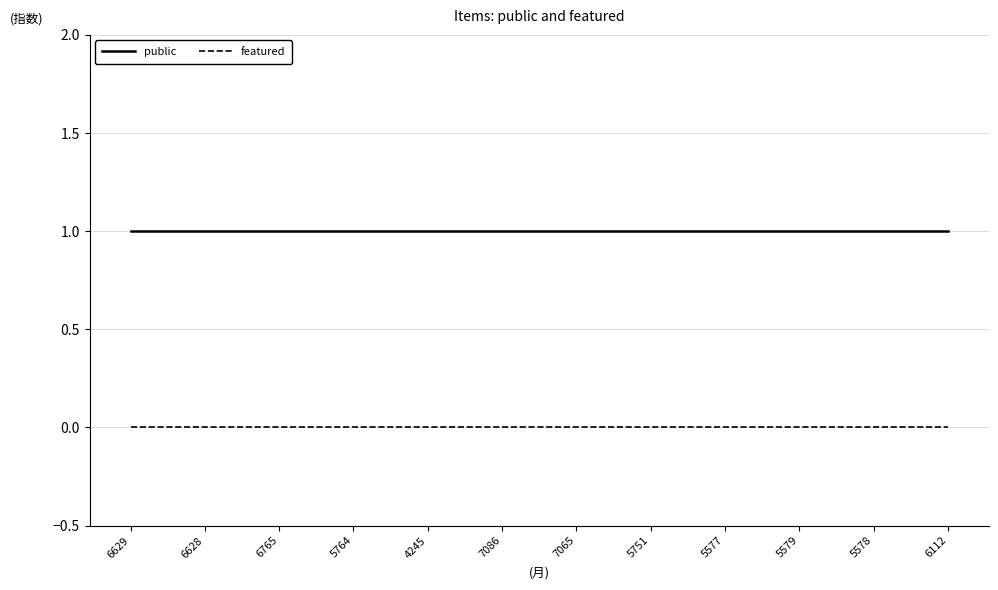

What are all the series names shown in the legend?

public, featured